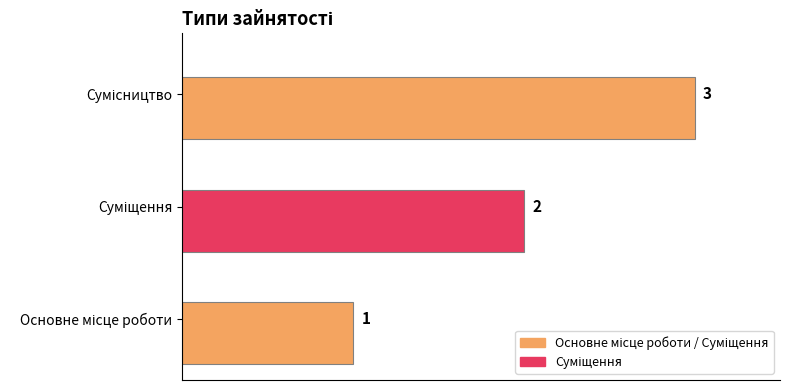

Count the values in the range 1 to 3.

3